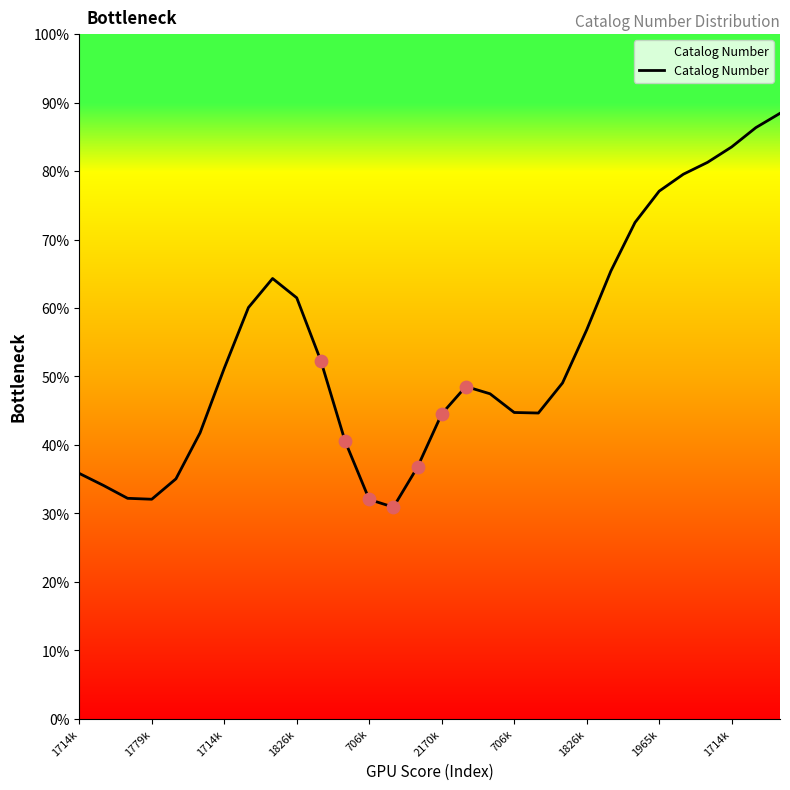

What is the difference between the maximum and minimum values?

57.5